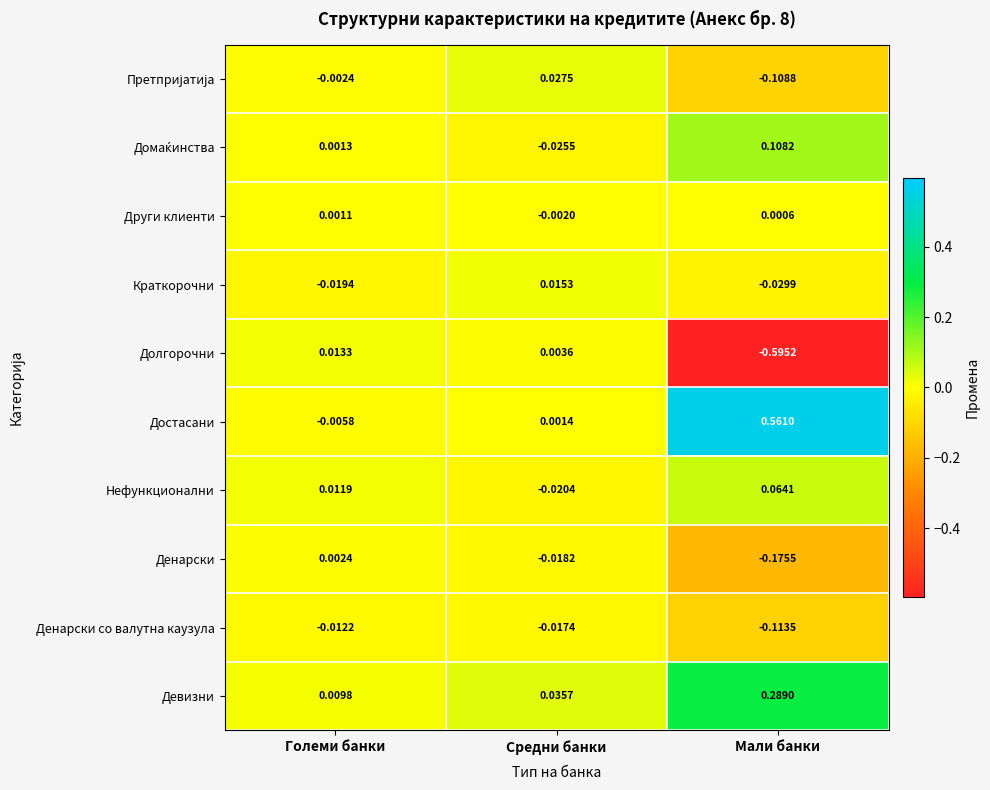

Which series has the widest spread of values?

Долгорочни